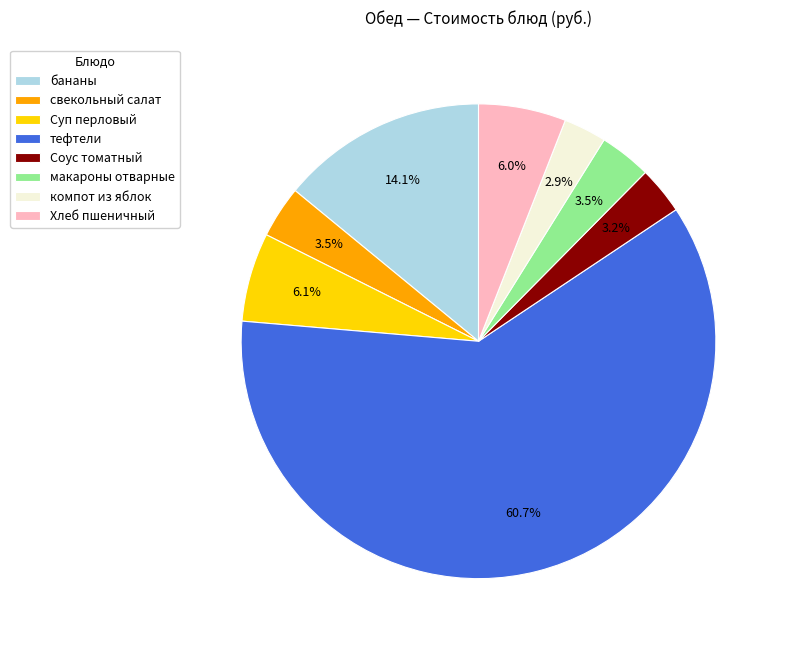

To the nearest percent, what is the combined percentage of Хлеб пшеничный and тефтели?

67%